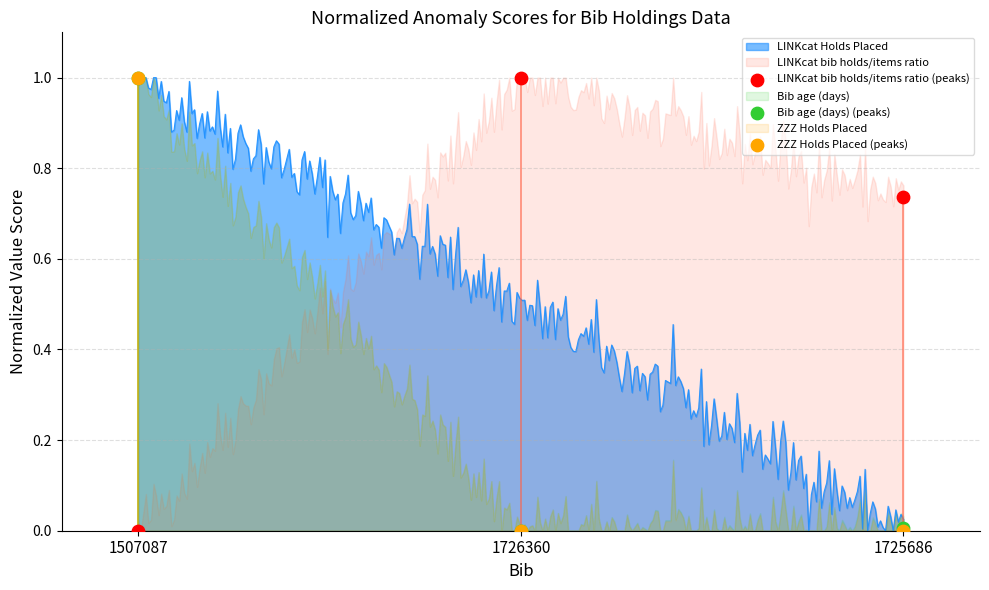

Which series has the widest spread of Y values?

LINKcat bib holds/items ratio (peaks)